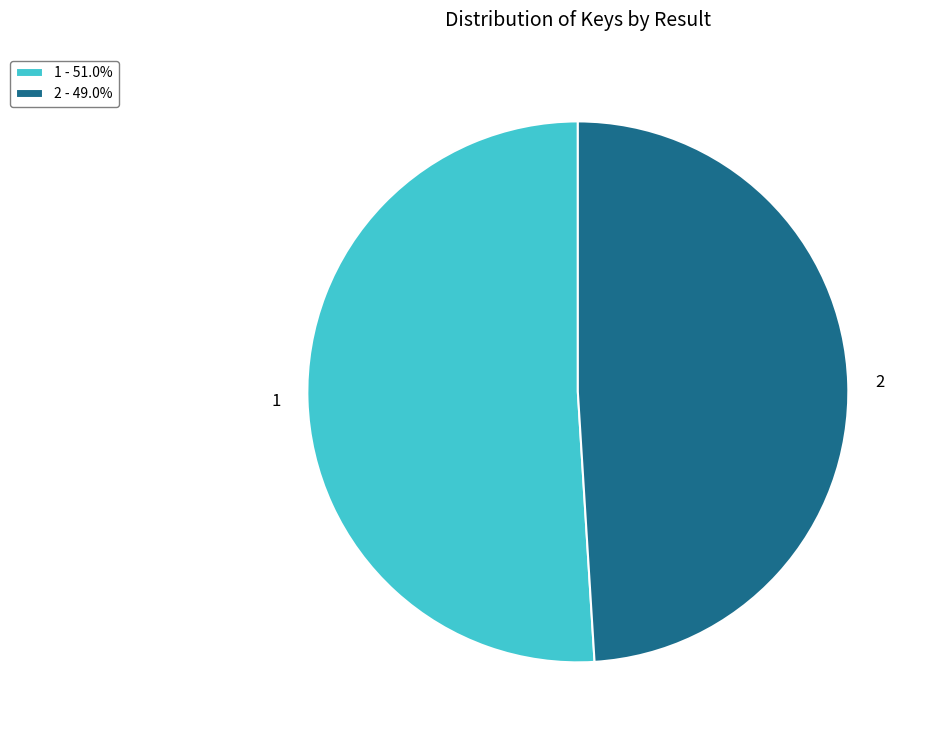

True or false: 2 accounts for 49% of the total.

True